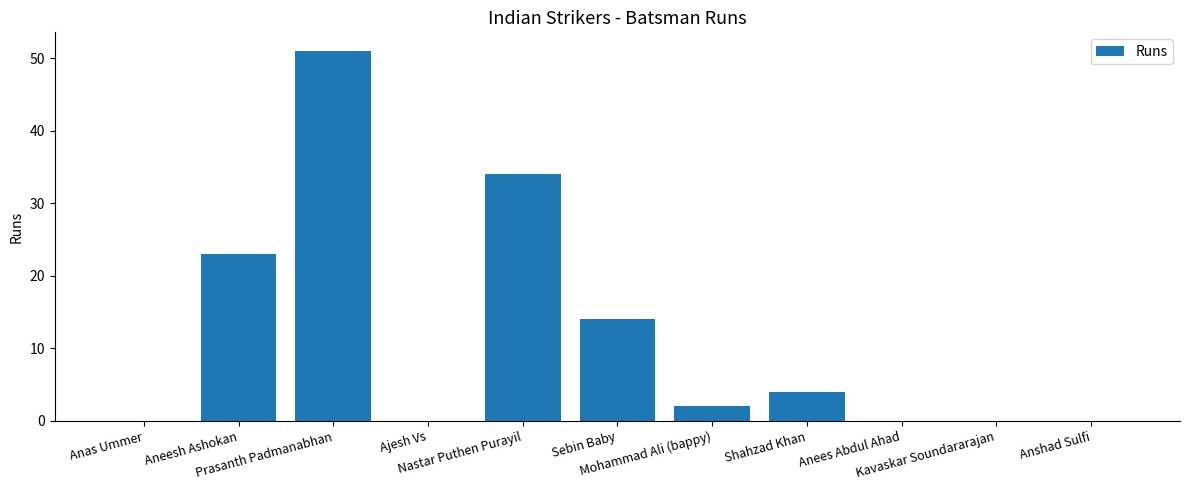

What is the maximum value shown in the chart?

51